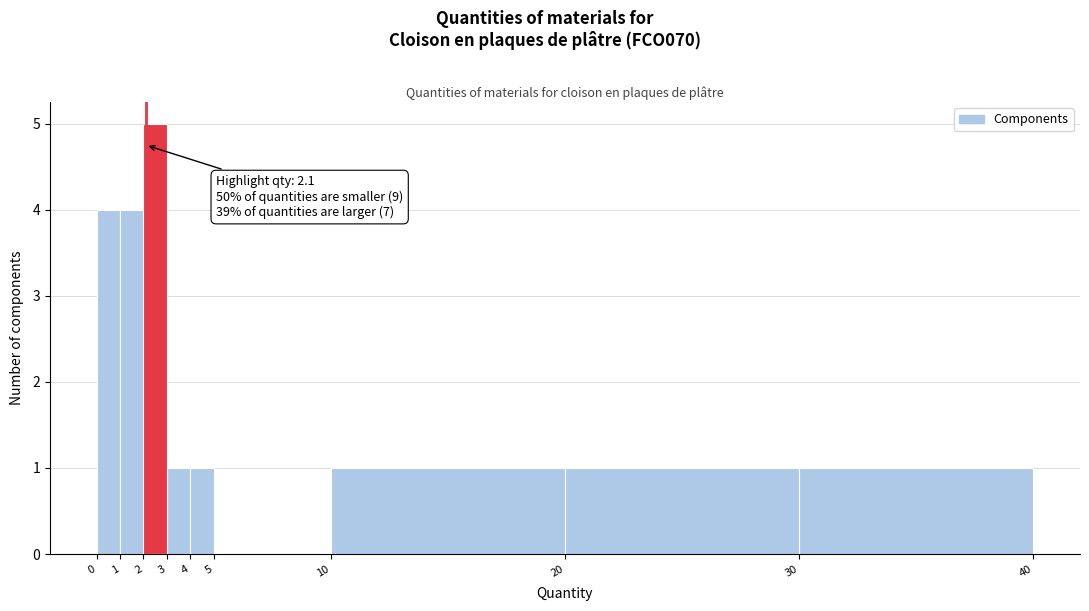

Over which range of the x-axis is the bar tallest?

2 to 3